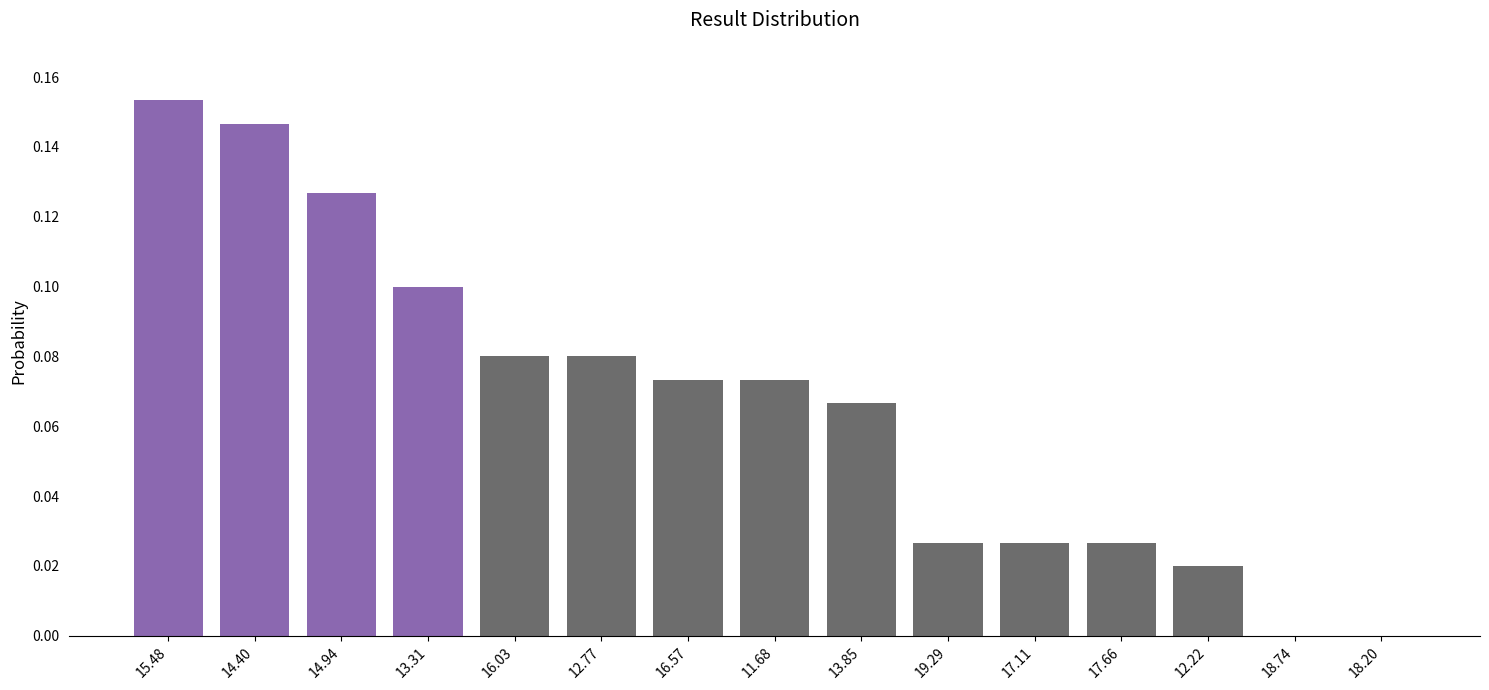

Which label corresponds to the largest value in the chart?

15.48